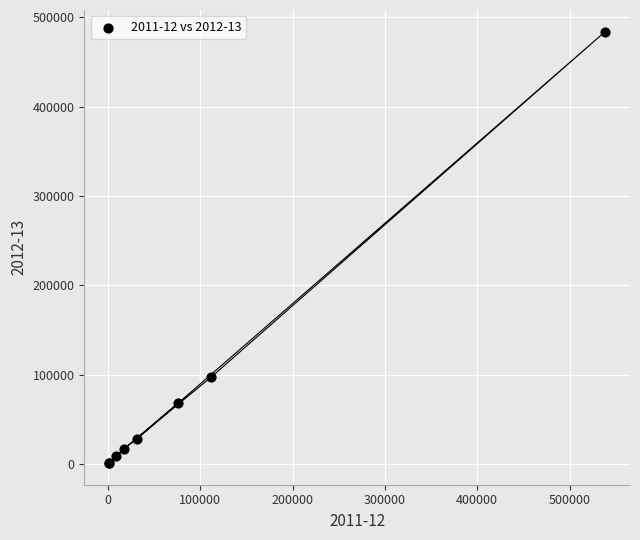

What Y value in the scatter plot is closest to 242608?

97694